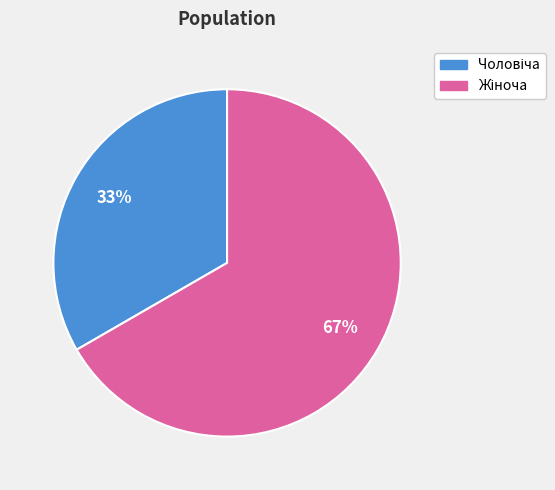

Is there any slice that represents more than half of the pie?

Yes